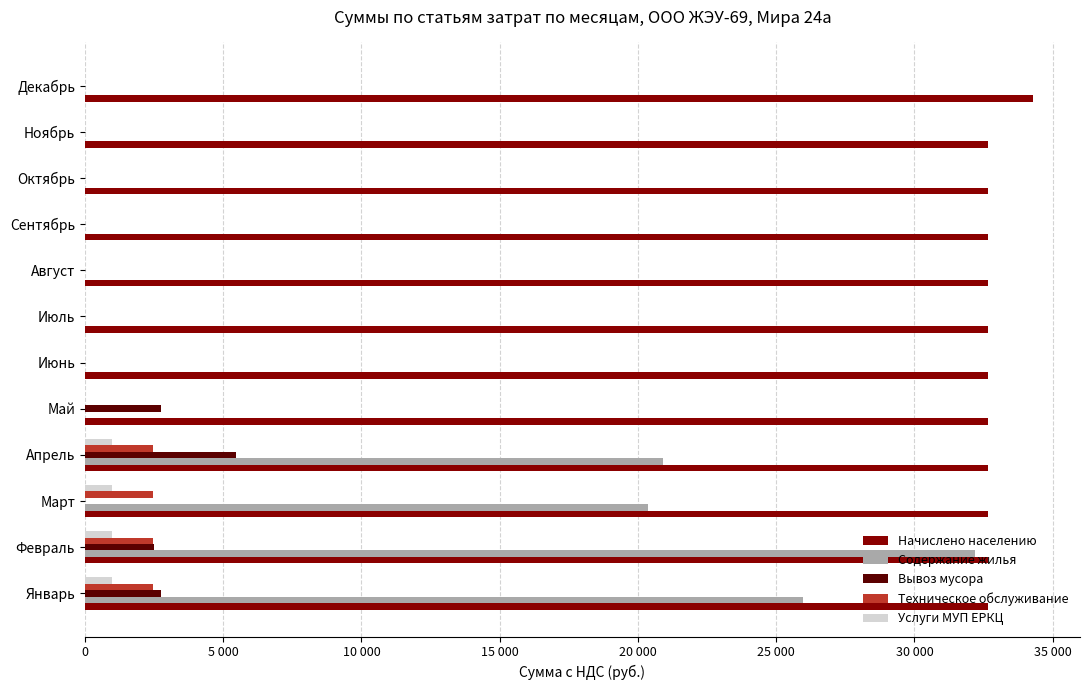

What are all the series names shown in the legend?

Начислено населению, Содержание жилья, Вывоз мусора, Техническое обслуживание, Услуги МУП ЕРКЦ